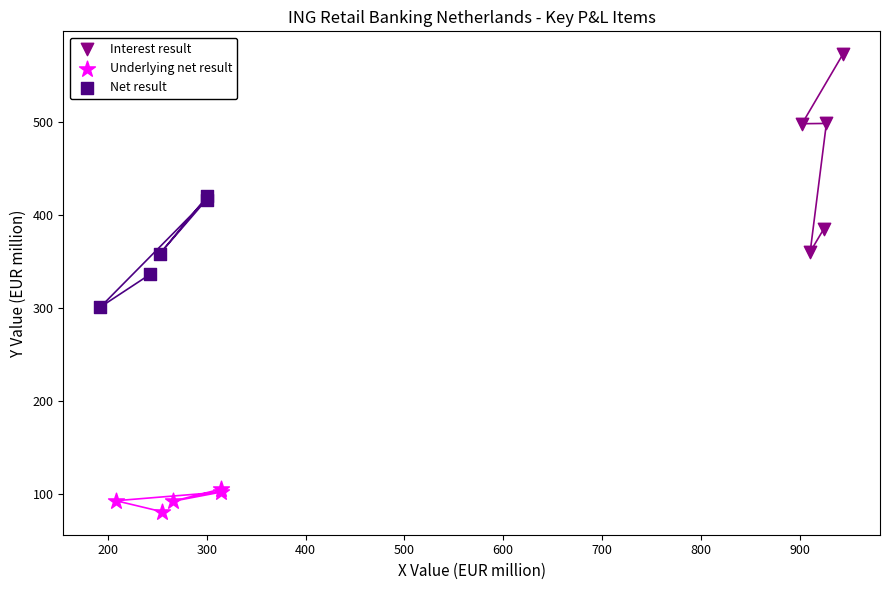

Which series contains the lowest Y value?

Underlying net result